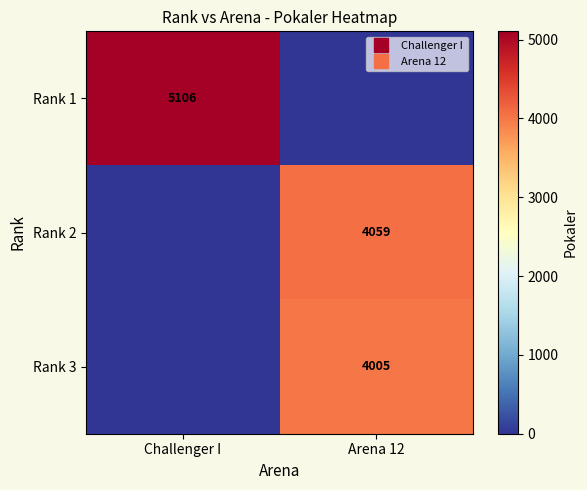

The value of Rank 2 at Arena 12 is 2271. True or false?

False